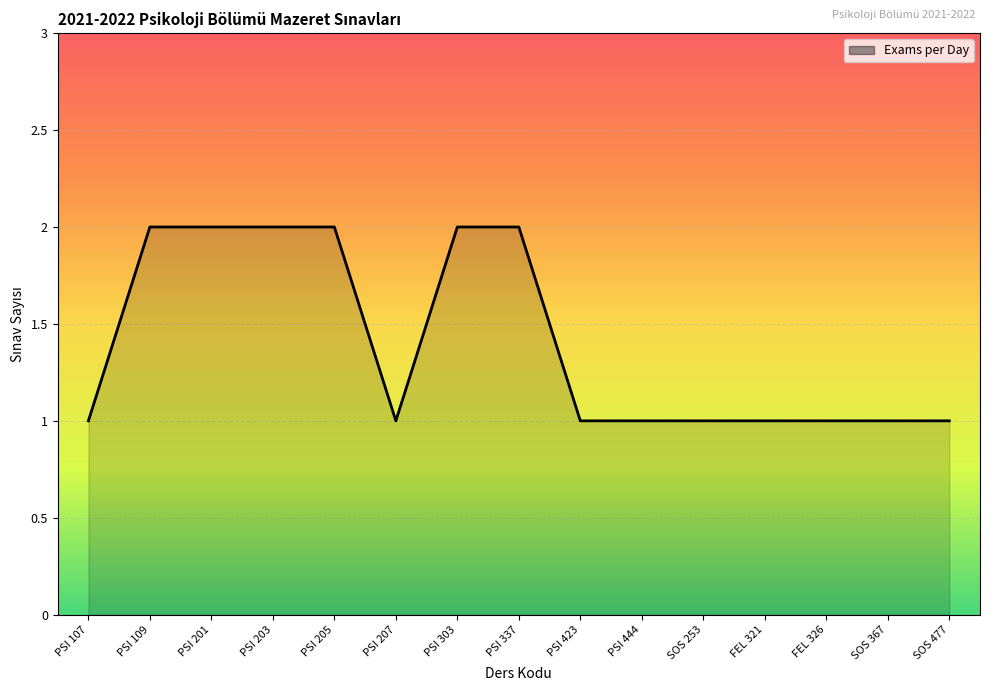

What position from the right is PSI 107?

15